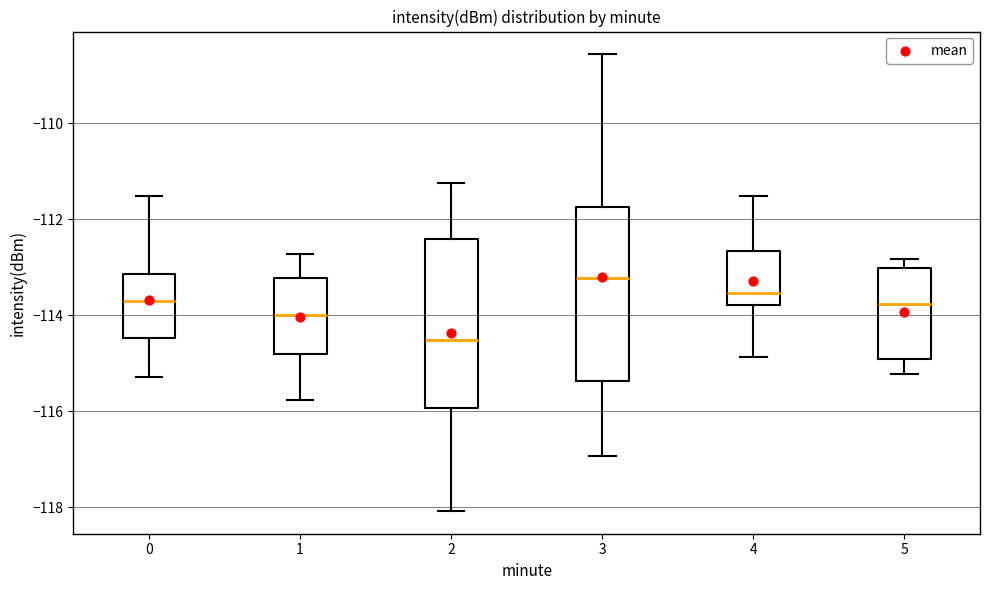

Reading left to right, read every box against the y-axis: the position of its median line, the range the box covers, and the ends of its whiskers. The values are not printed on the chart, so give them approximately, as read against the axis.

0: median -113.6, box -114.4 to -113.2, whiskers -115.2 to -111.6
1: median -114.0, box -114.8 to -113.2, whiskers -115.8 to -112.8
2: median -114.6, box -116.0 to -112.4, whiskers -118.0 to -111.2
3: median -113.2, box -115.4 to -111.8, whiskers -117.0 to -108.6
4: median -113.6, box -113.8 to -112.6, whiskers -114.8 to -111.6
5: median -113.8, box -115.0 to -113.0, whiskers -115.2 to -112.8